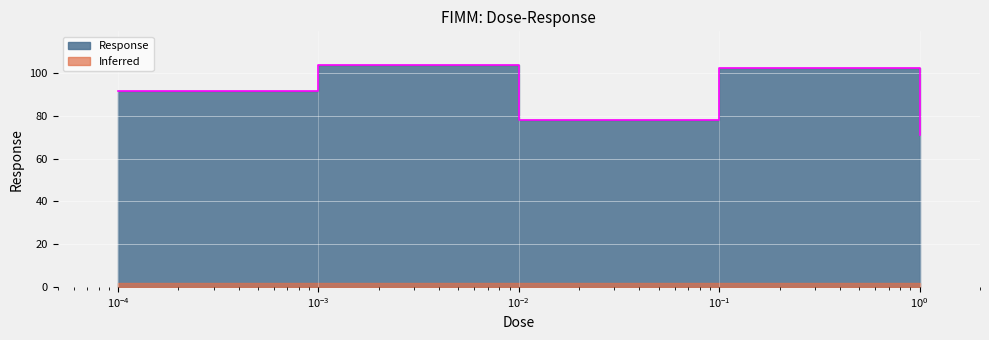

True or false: there are more than 0 points higher than both neighbors.

True